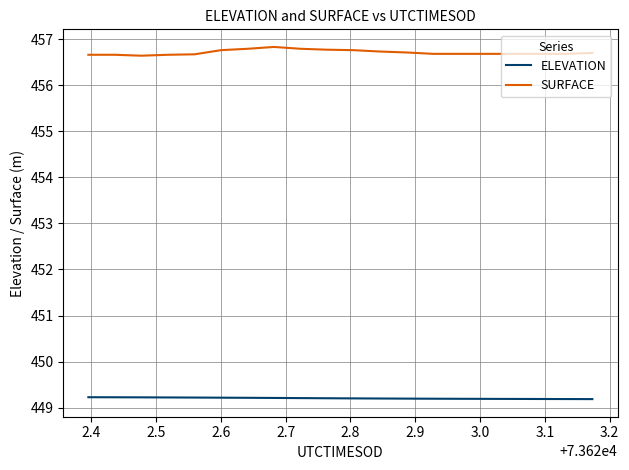

Which series has the widest spread of values?

SURFACE